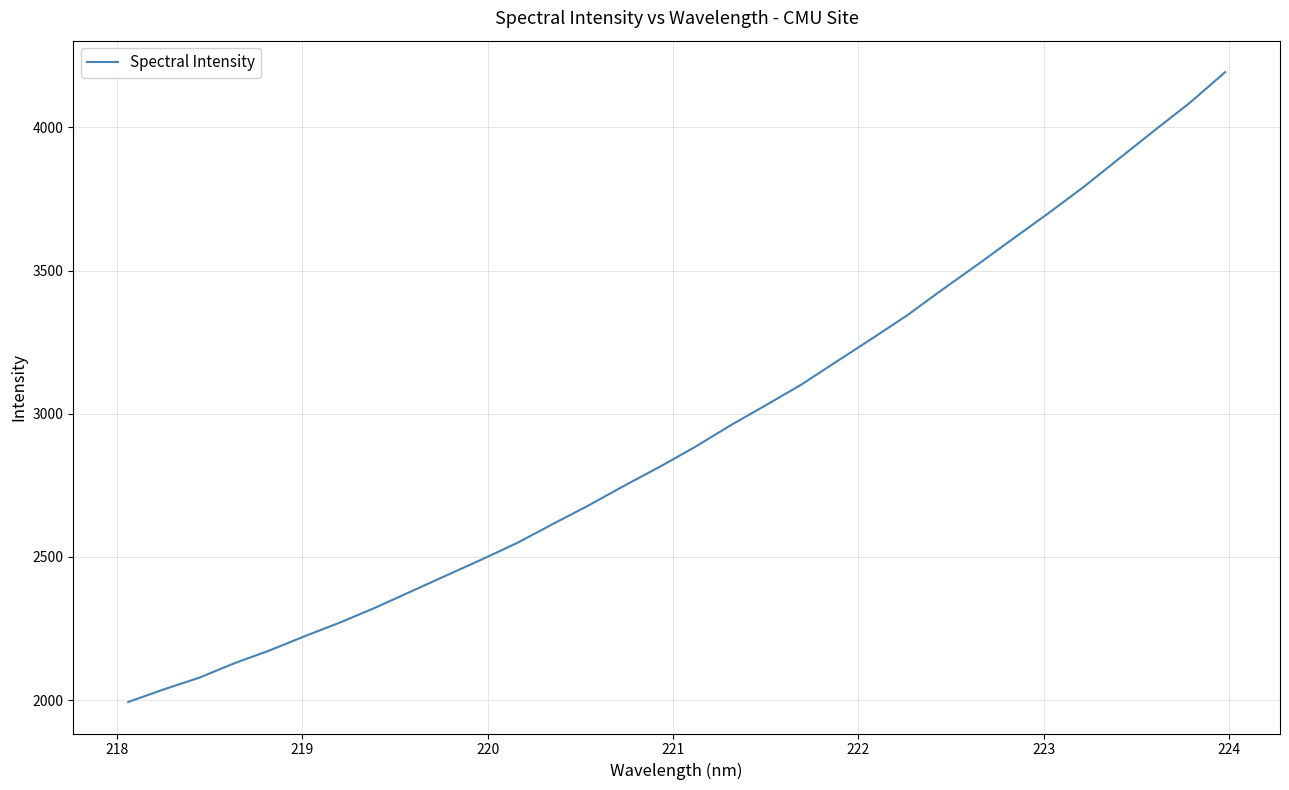

What is the difference between the maximum and minimum values?

2199.9